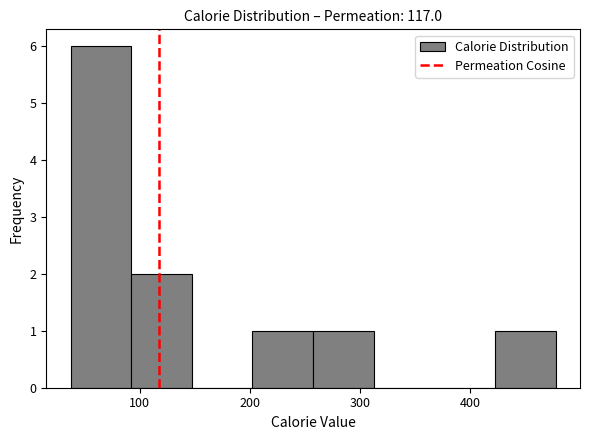

Which range on the x-axis has the tallest bar?

40 to 90